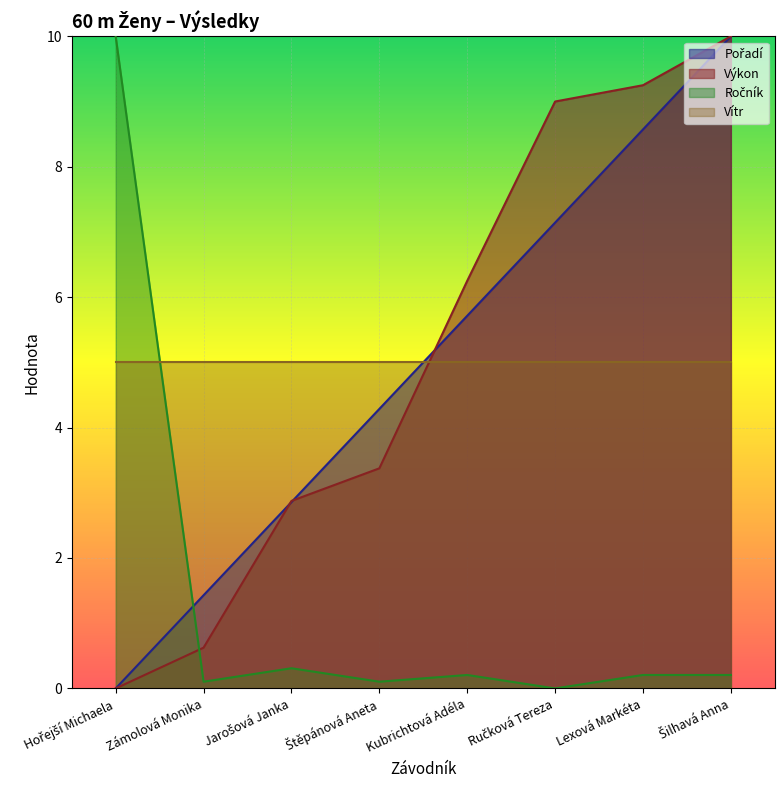

Which series ends up on top after the final intersection of Výkon and Vítr?

Výkon